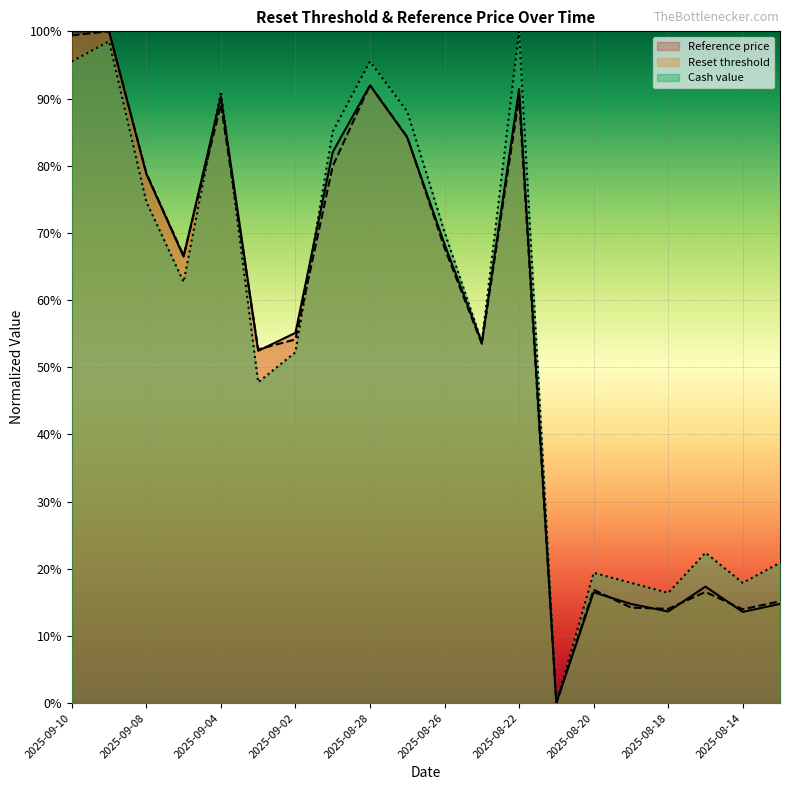

What is the difference between the maximum and second lowest values in the Reset threshold series?

0.9